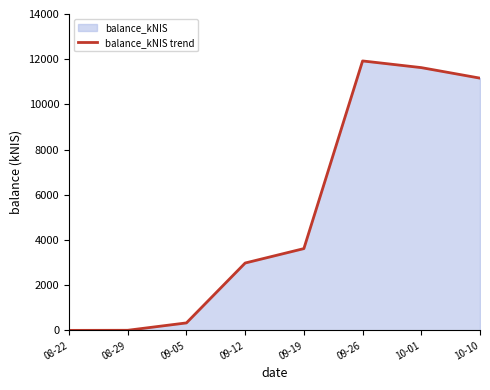

Reading left to right, transcribe all the data shown in this chart.

0.0	4.2	330.8	2980.6	3618.6	11923.0	11627.3	11161.5